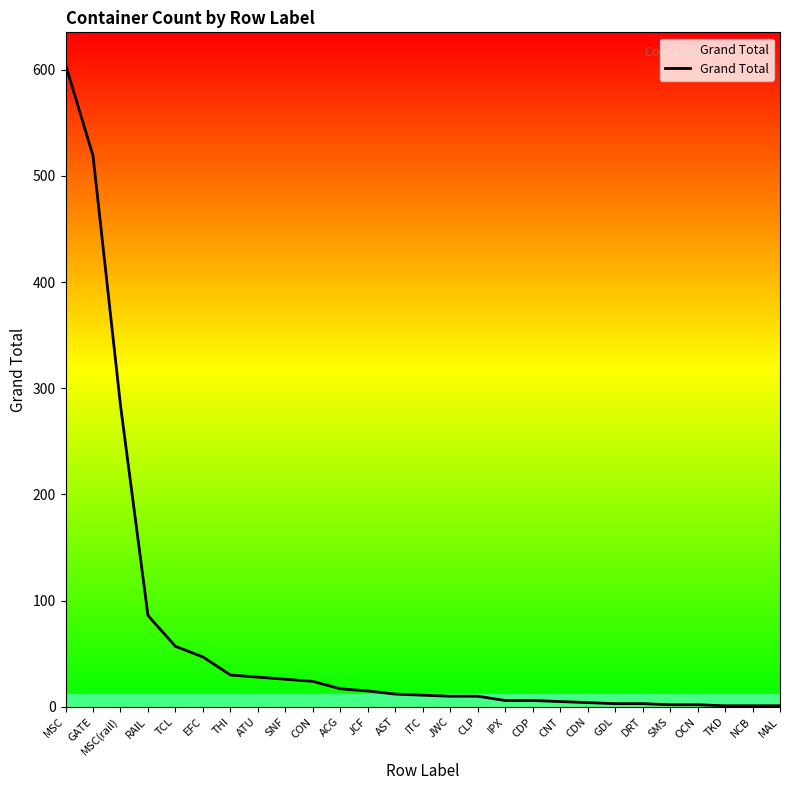

What is the maximum value shown in the chart?

605